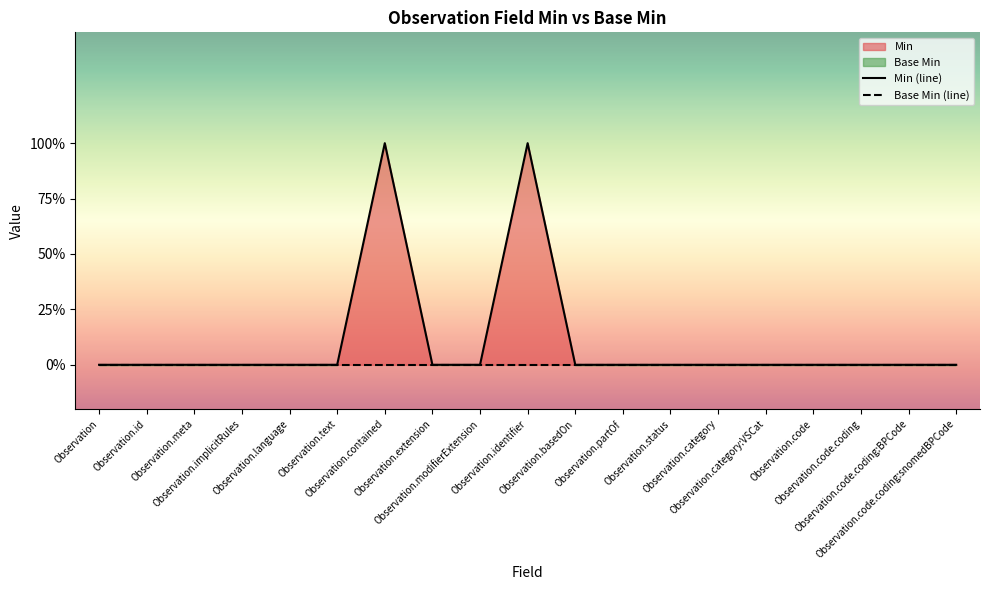

True or false: Min (line) has more than 1 interior local peaks.

True